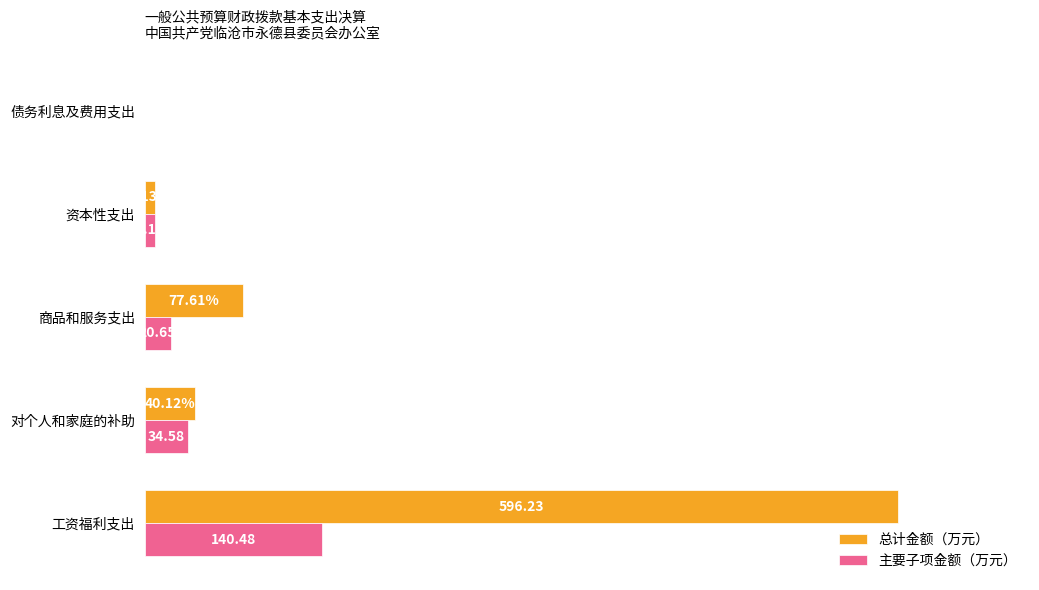

Between 对个人和家庭的补助 and 债务利息及费用支出, which series saw the biggest shift?

总计金额（万元）